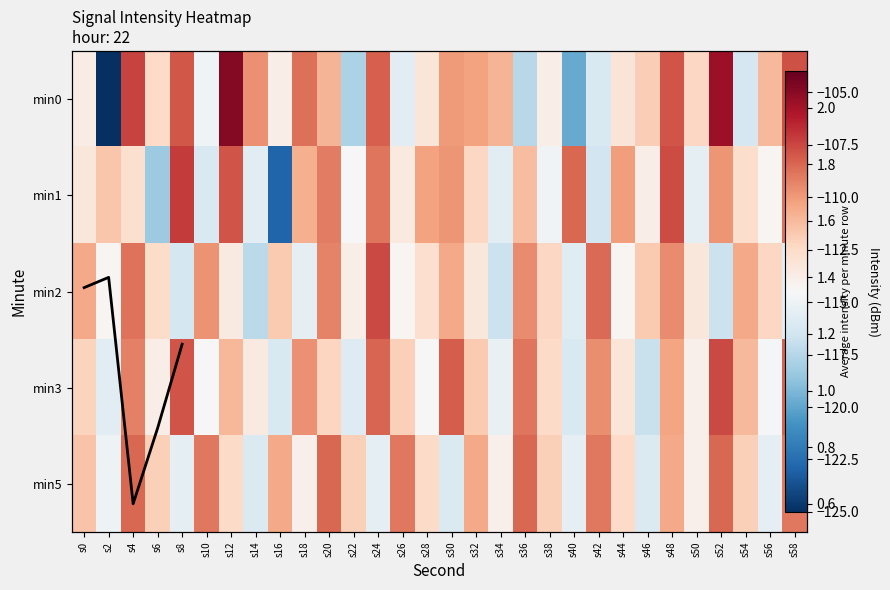

Which has a higher value, s42 or s32?

s32